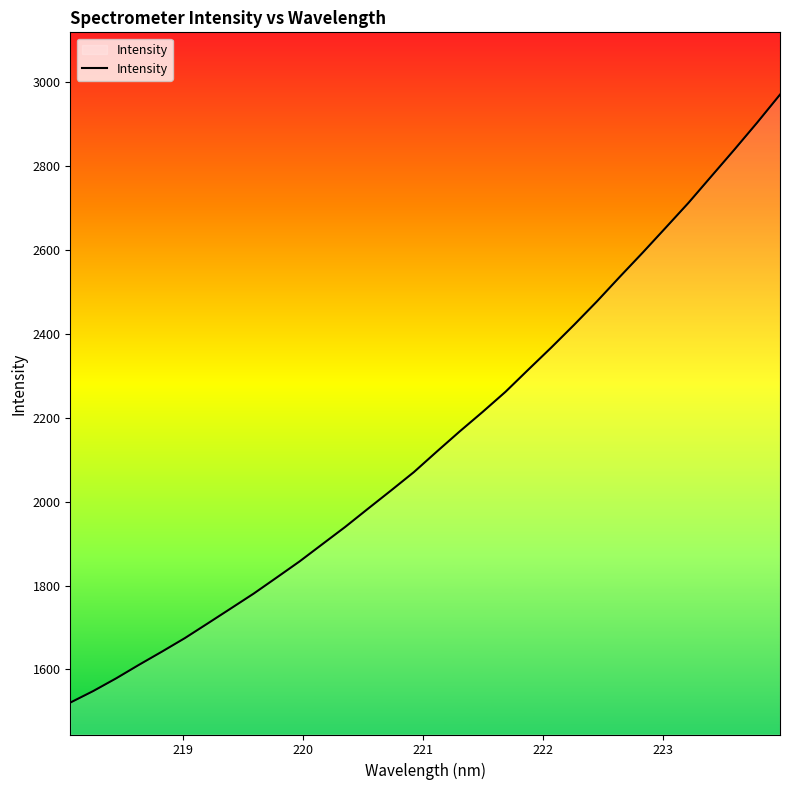

What is the minimum value shown in the chart?

1520.9